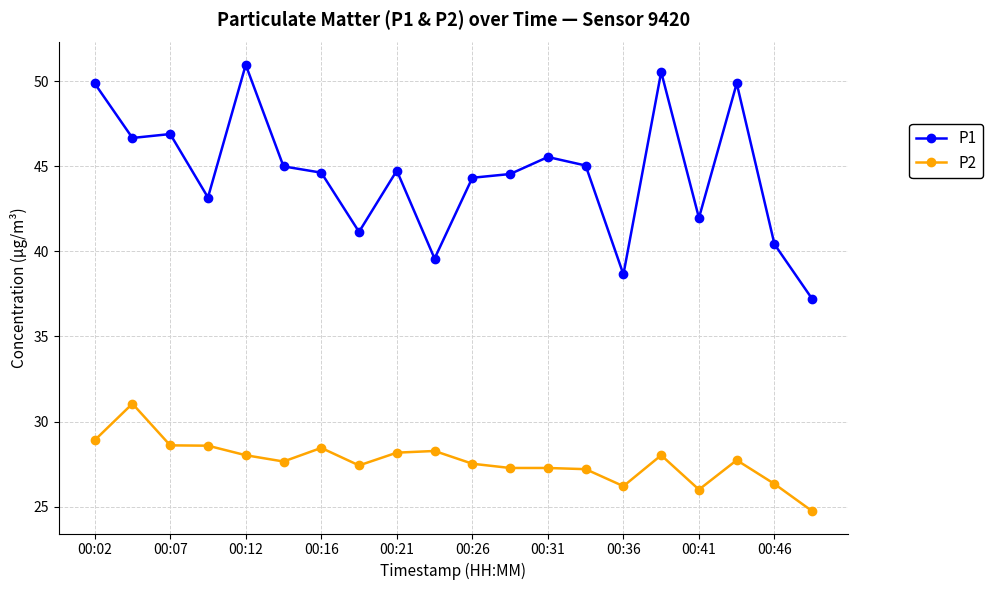

What is the value of the P2 point at the 13th from the left?

27.3